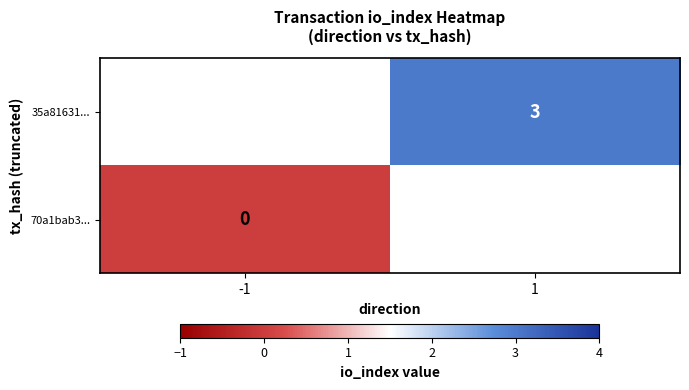

How many data points does each series have?

2